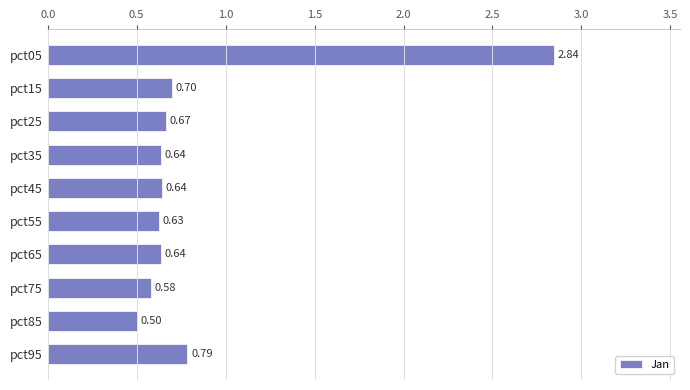

What is the sum of all values?

8.6